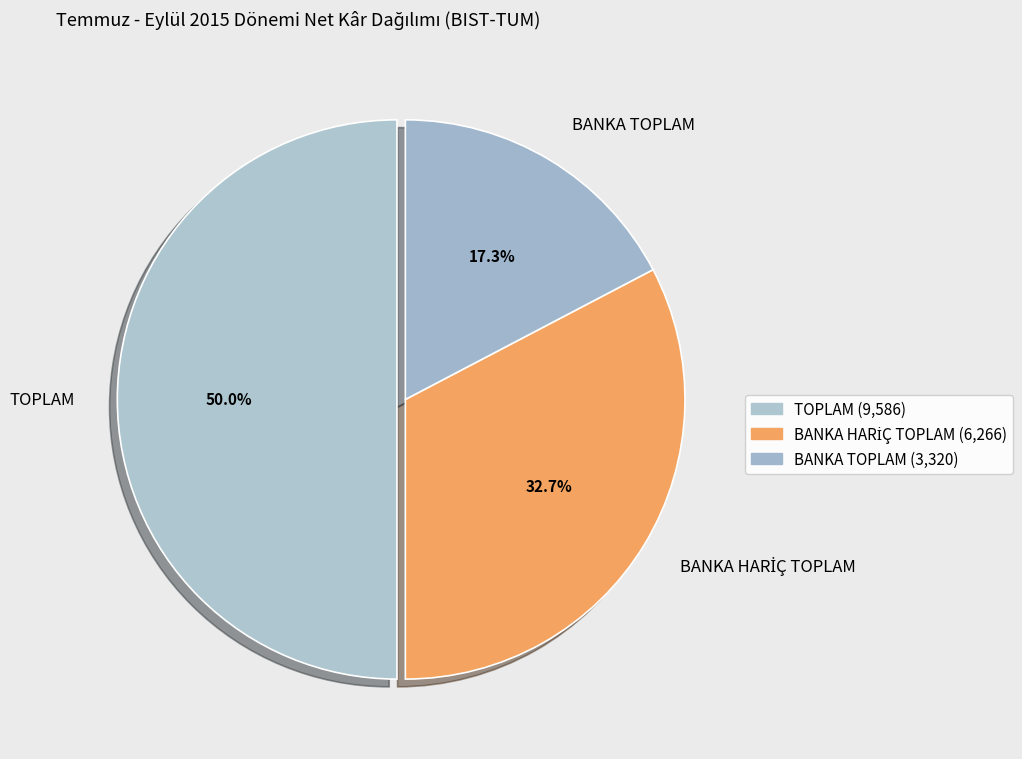

Which slice is the smallest?

BANKA TOPLAM